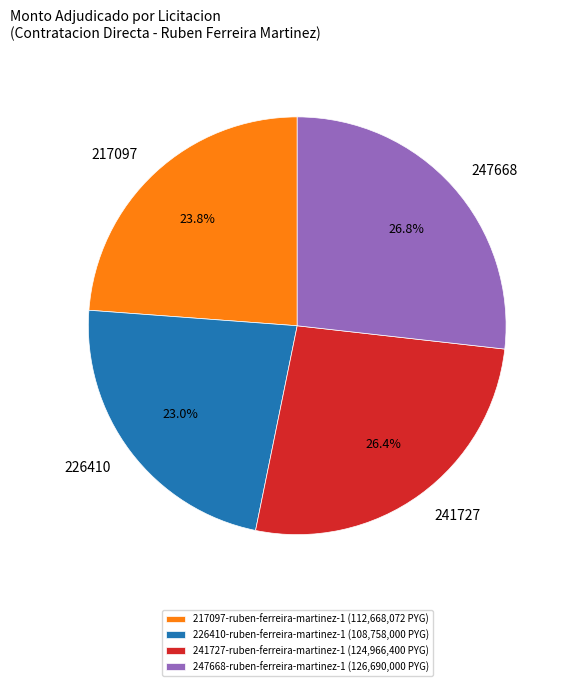

To the nearest percent, what is the difference between the 247668-ruben-ferreira-martinez-1 and 226410-ruben-ferreira-martinez-1 slice percentages?

4%